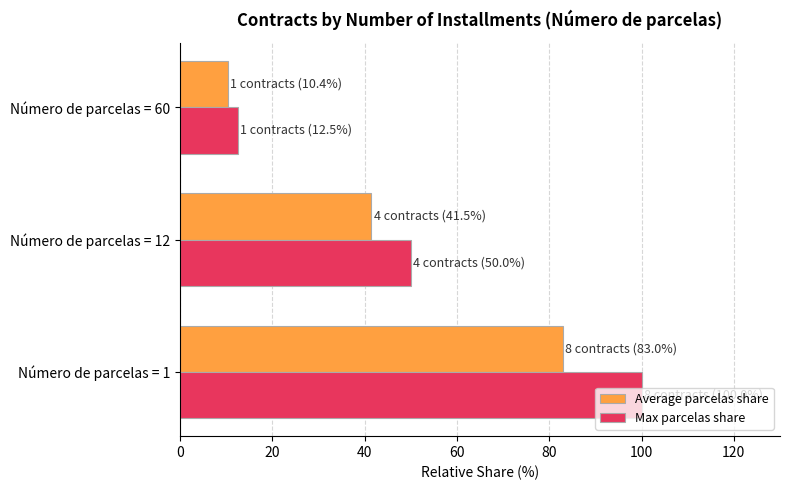

What is the lowest value of the Max parcelas share series?

12.5